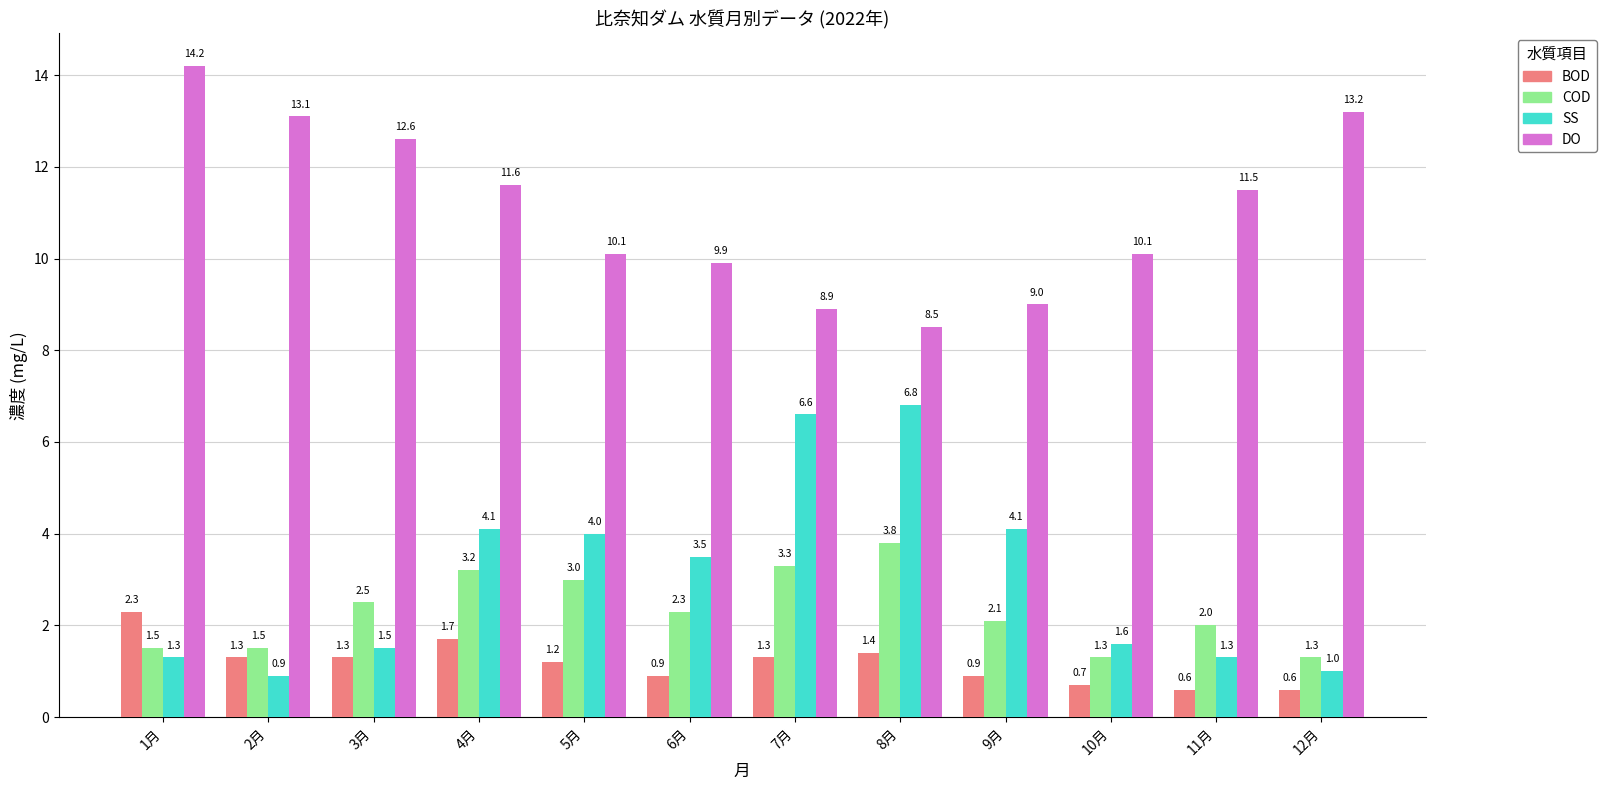

What is the value of the BOD bar at the 5th from the left?

1.2